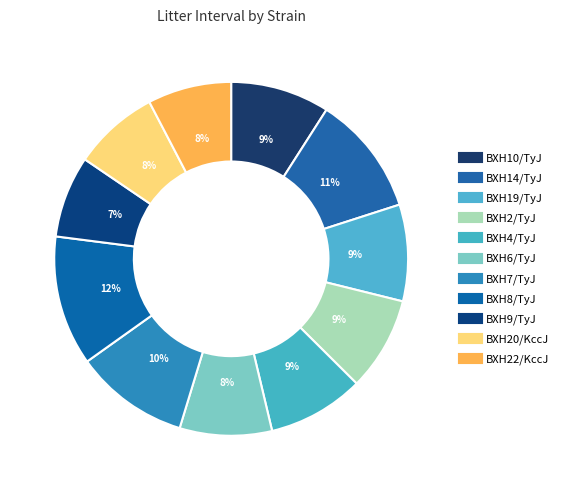

Is it true that BXH10/TyJ is 9% of the pie?

True